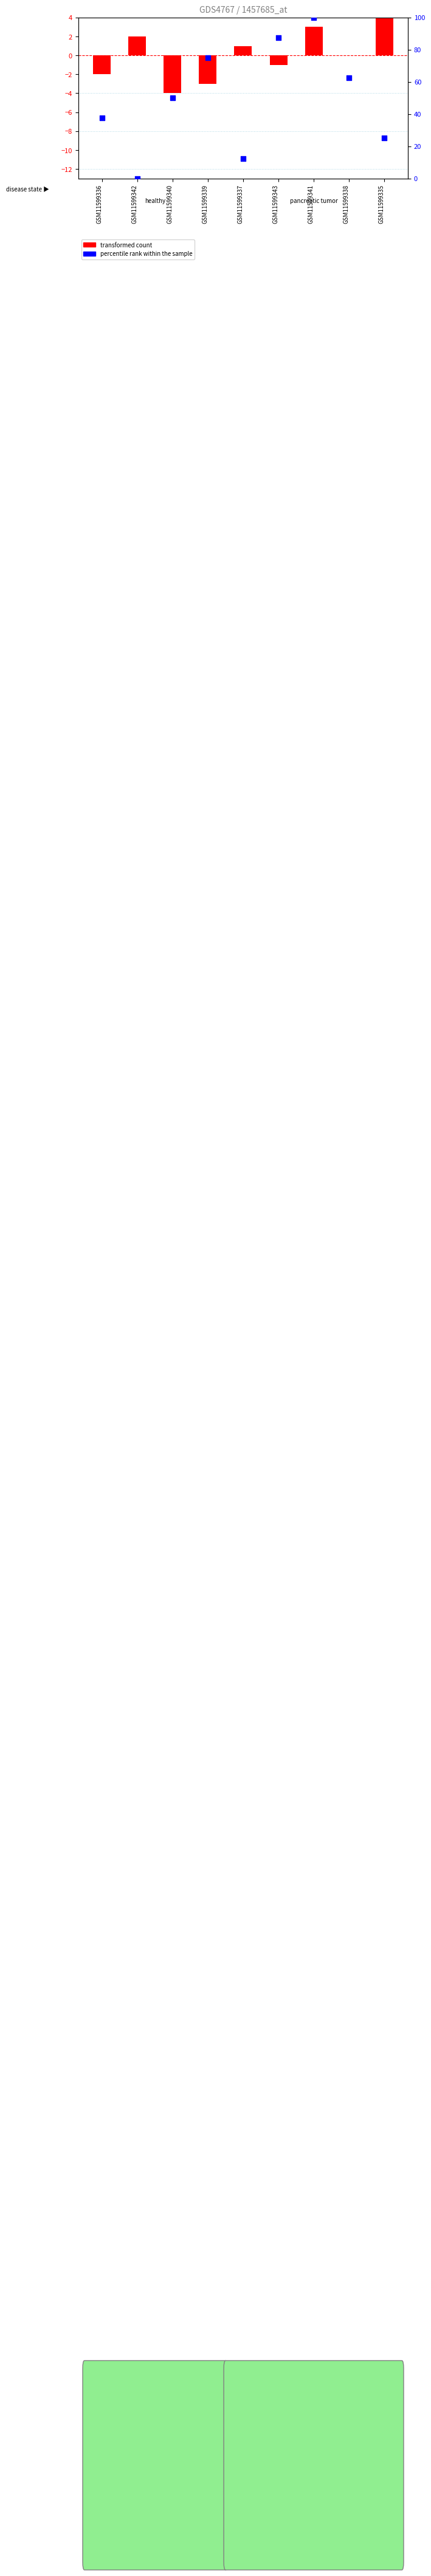

Which series has the largest total across all categories?

percentile rank within the sample